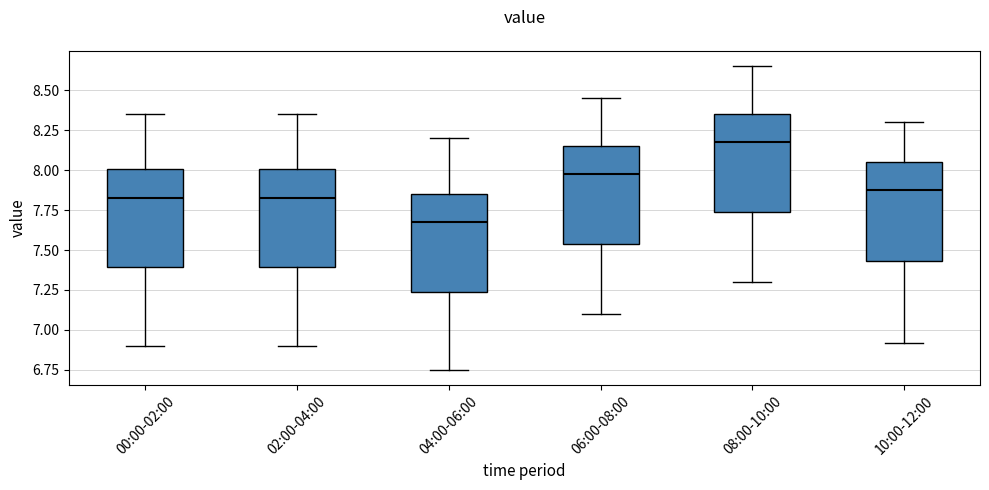

Reading left to right, read every box against the y-axis: the position of its median line, the range the box covers, and the ends of its whiskers. The values are not printed on the chart, so give them approximately, as read against the axis.

00:00-02:00: median 7.85, box 7.40 to 8.00, whiskers 6.90 to 8.35
02:00-04:00: median 7.85, box 7.40 to 8.00, whiskers 6.90 to 8.35
04:00-06:00: median 7.70, box 7.25 to 7.85, whiskers 6.75 to 8.20
06:00-08:00: median 8.00, box 7.55 to 8.15, whiskers 7.10 to 8.45
08:00-10:00: median 8.20, box 7.75 to 8.35, whiskers 7.30 to 8.65
10:00-12:00: median 7.90, box 7.45 to 8.05, whiskers 6.90 to 8.30